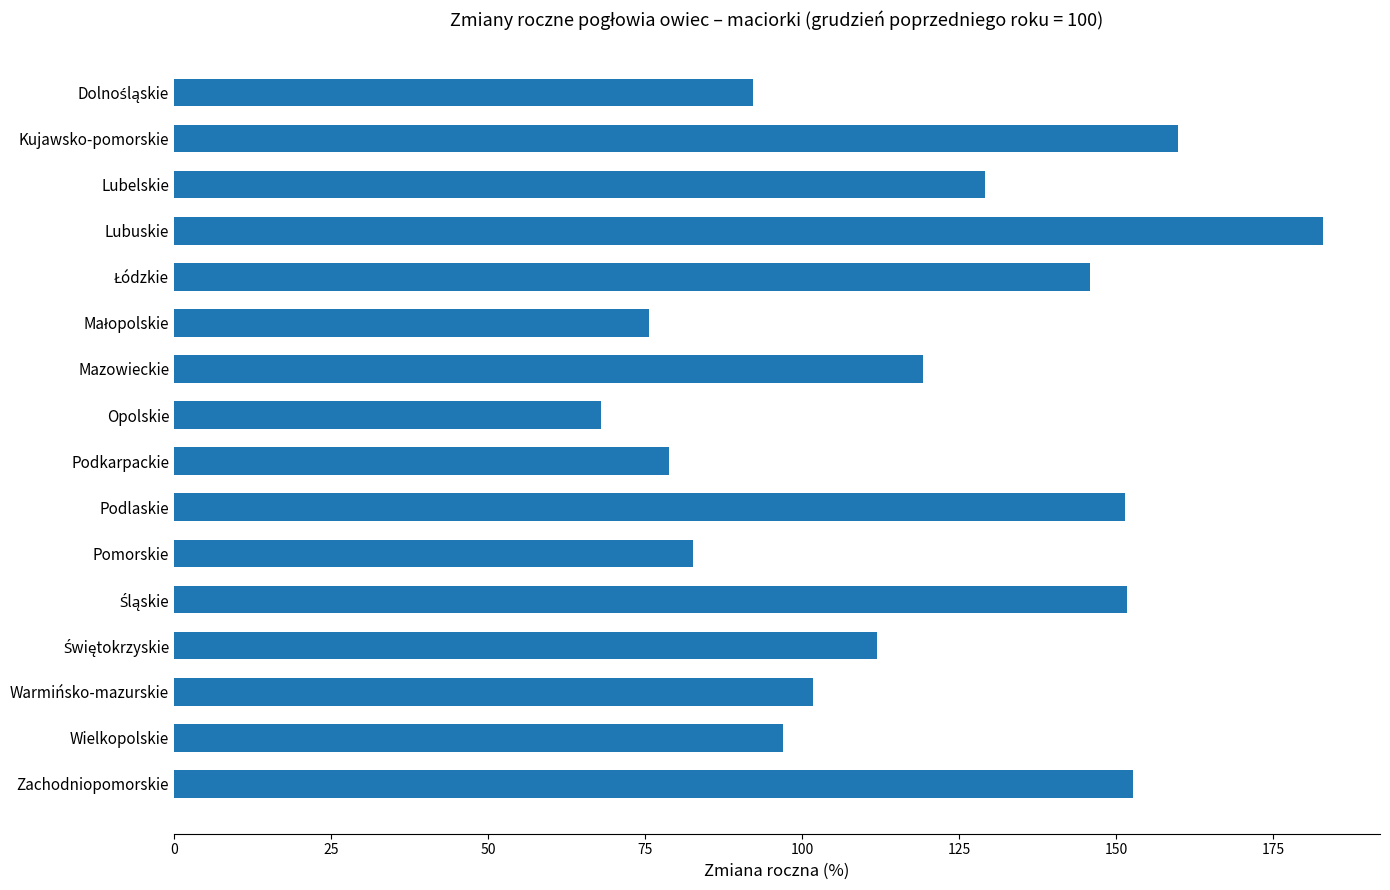

What is the difference between the maximum and minimum values?

114.9